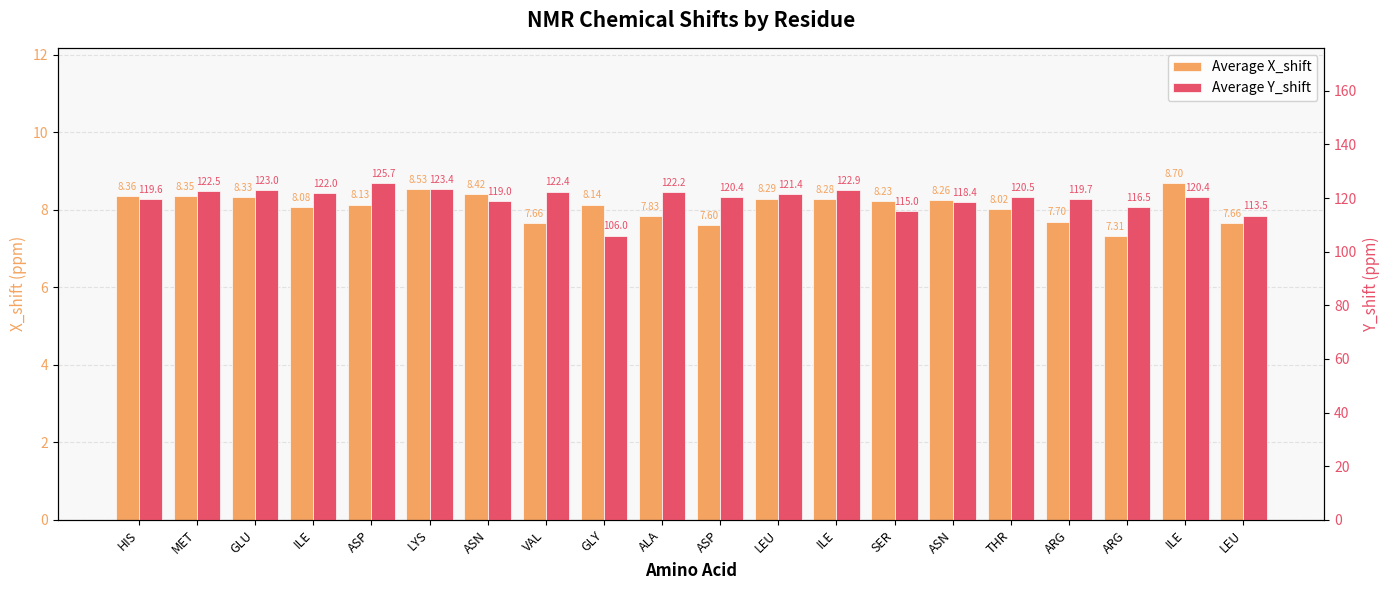

Which series has the widest spread of values?

Average Y_shift